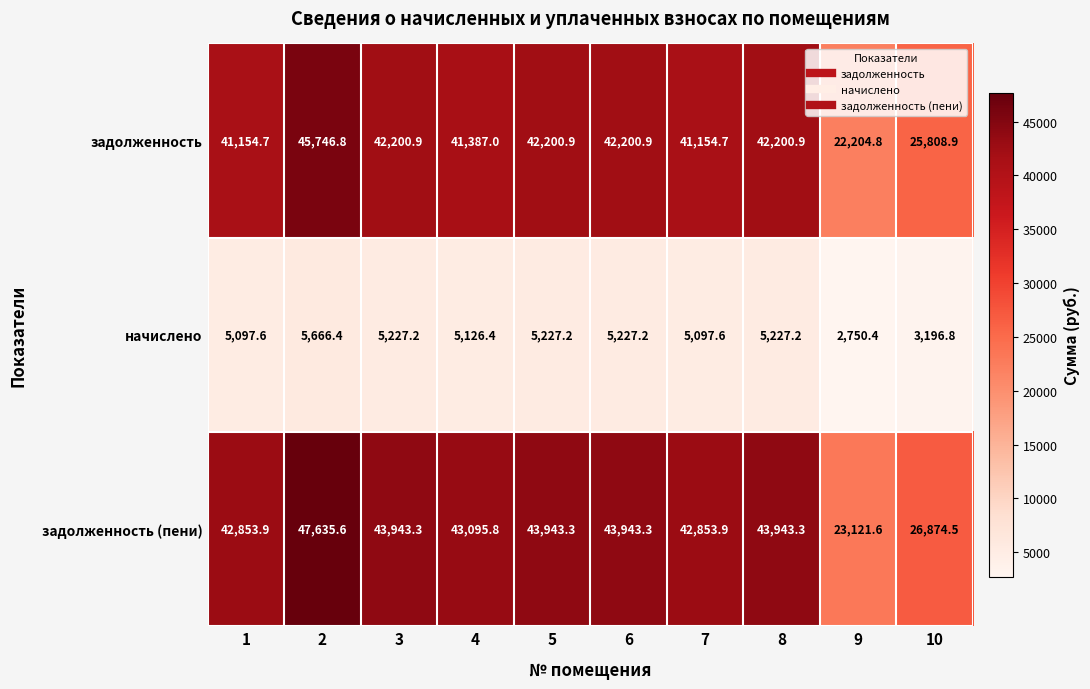

What is the minimum value shown in the chart?

2750.4